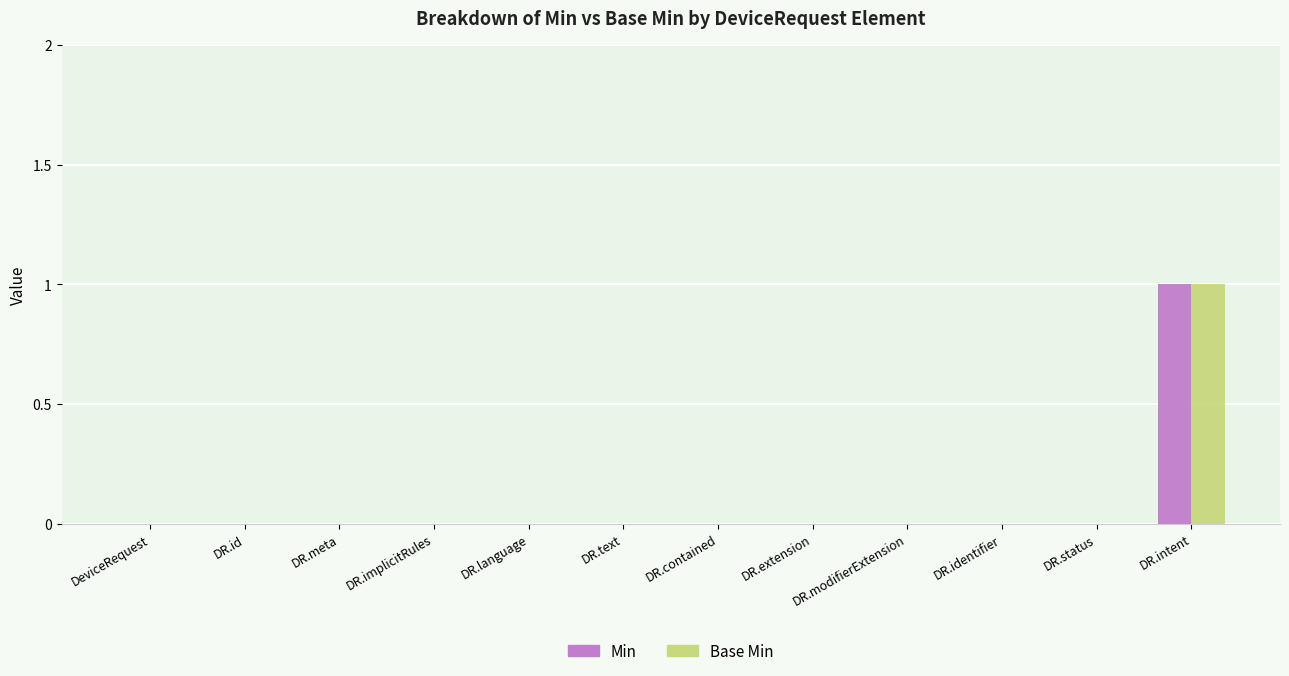

What is the sum of all Base Min values?

1